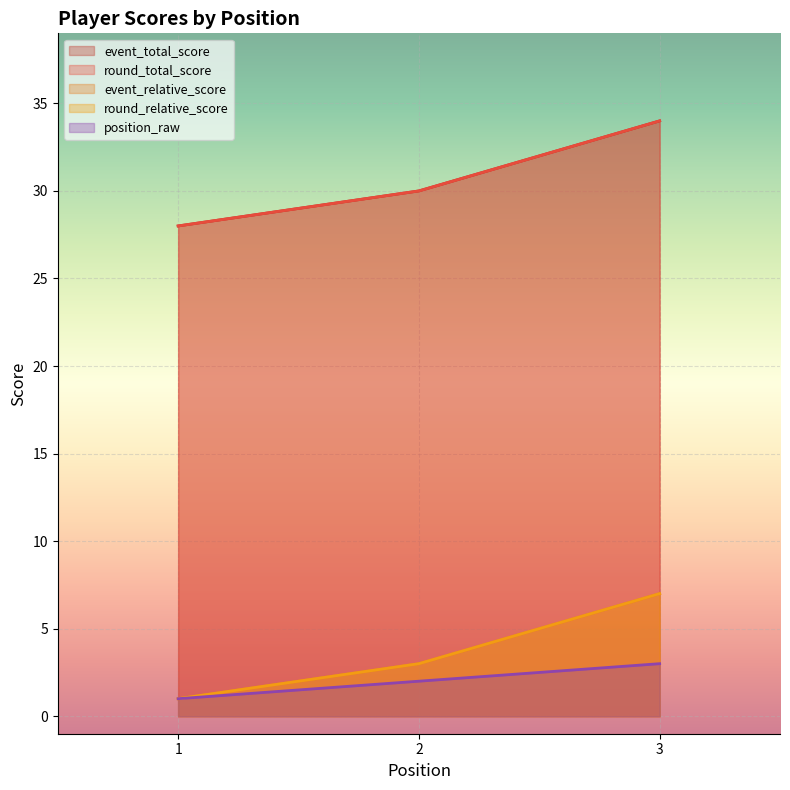

Which series has the largest total across all categories?

event_total_score